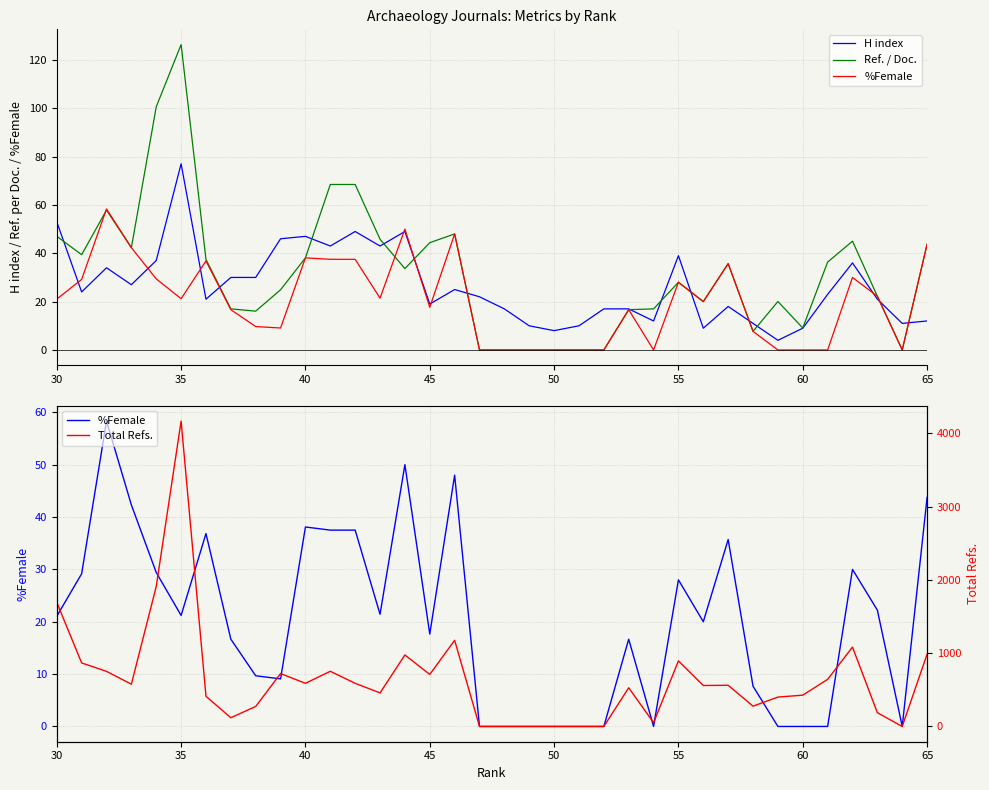

Which series has the largest total across all categories?

Total Refs.